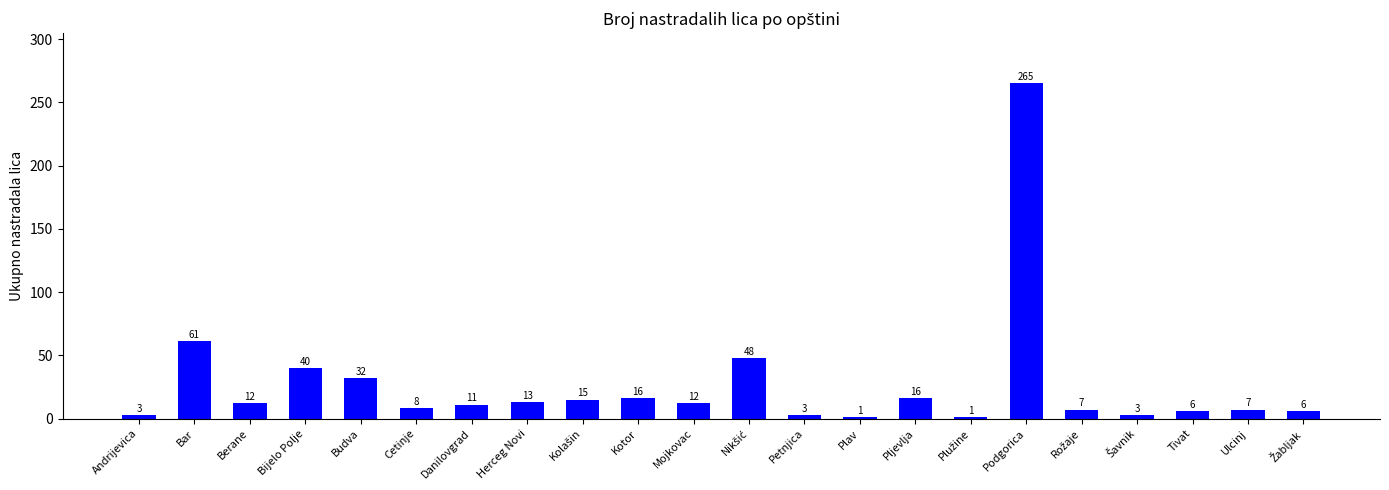

What value does the data have at Andrijevica, to the nearest 5?

5